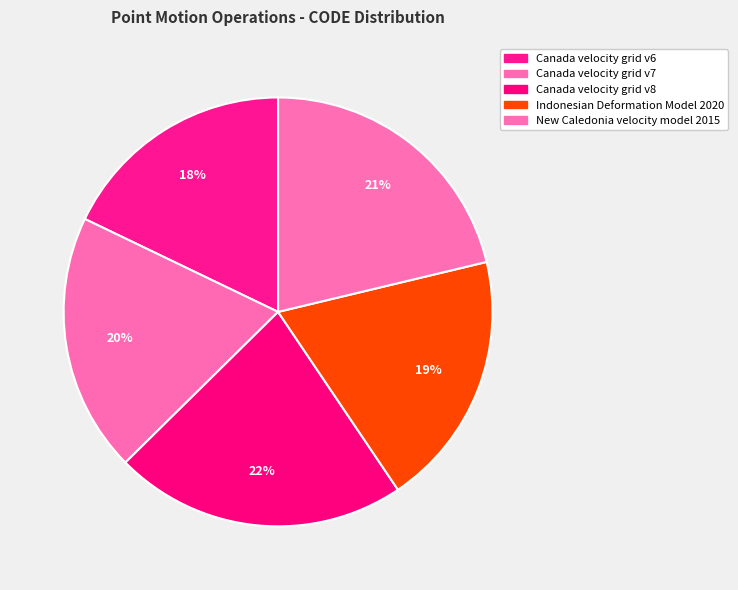

How many slices are in this pie chart?

5